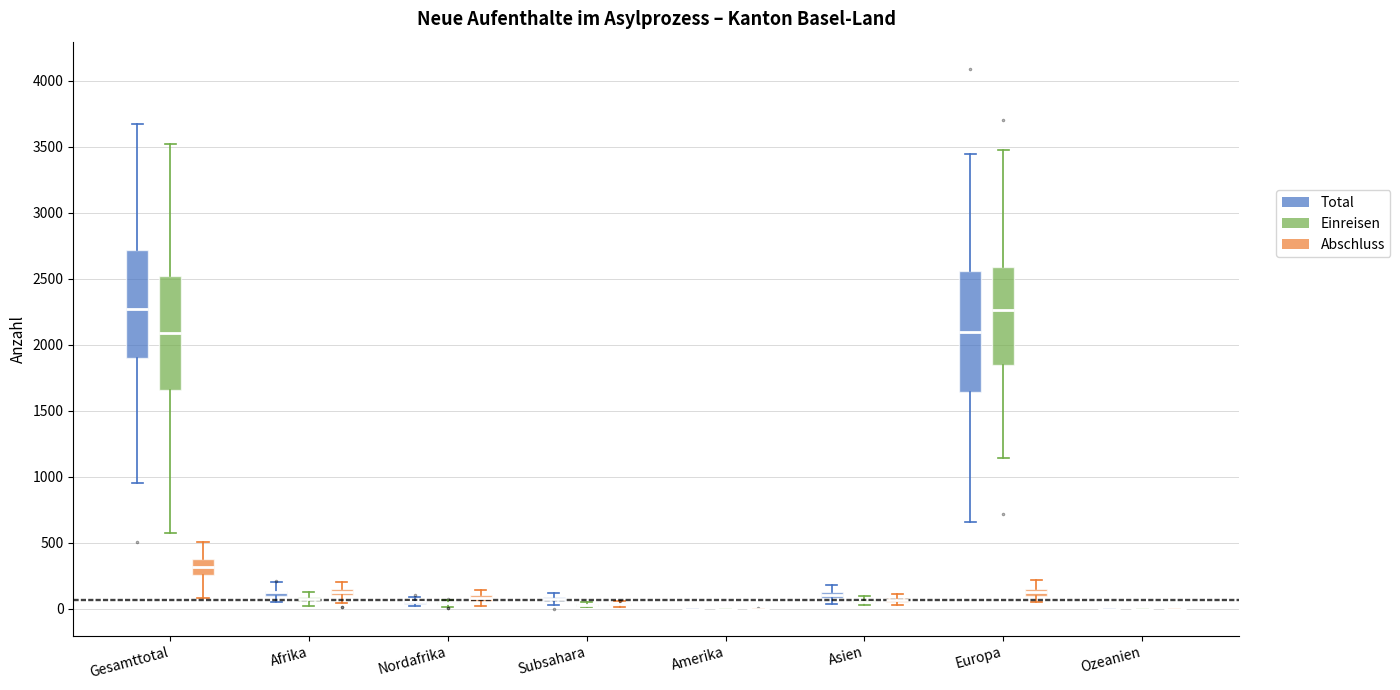

Comparing the boxes themselves (not the whiskers), which one is the tallest?

Europa (Total)